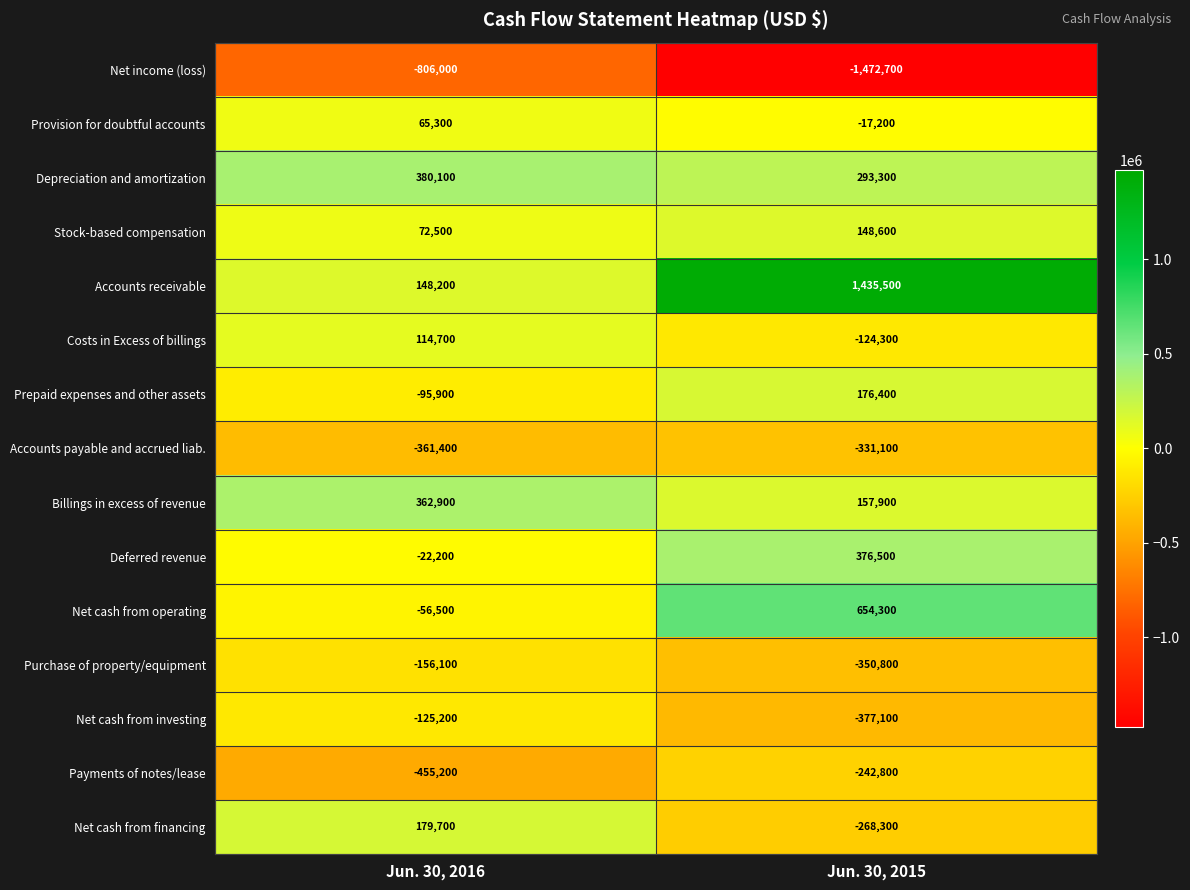

Between Jun. 30, 2016 and Jun. 30, 2015, which series saw the biggest shift?

Accounts receivable